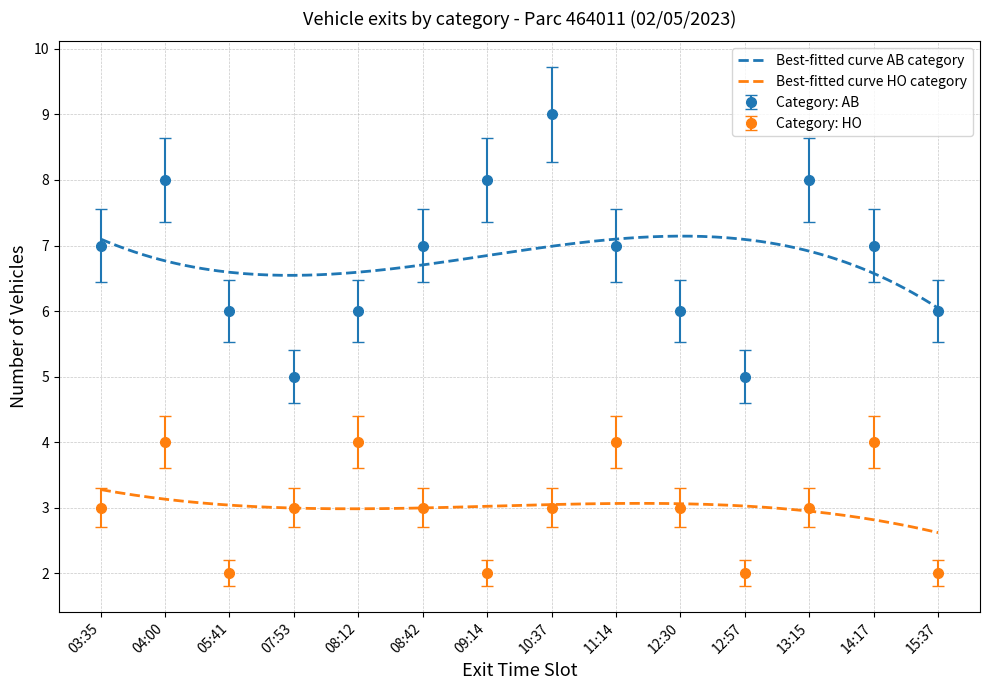

Does the chart have visible grid lines?

Yes